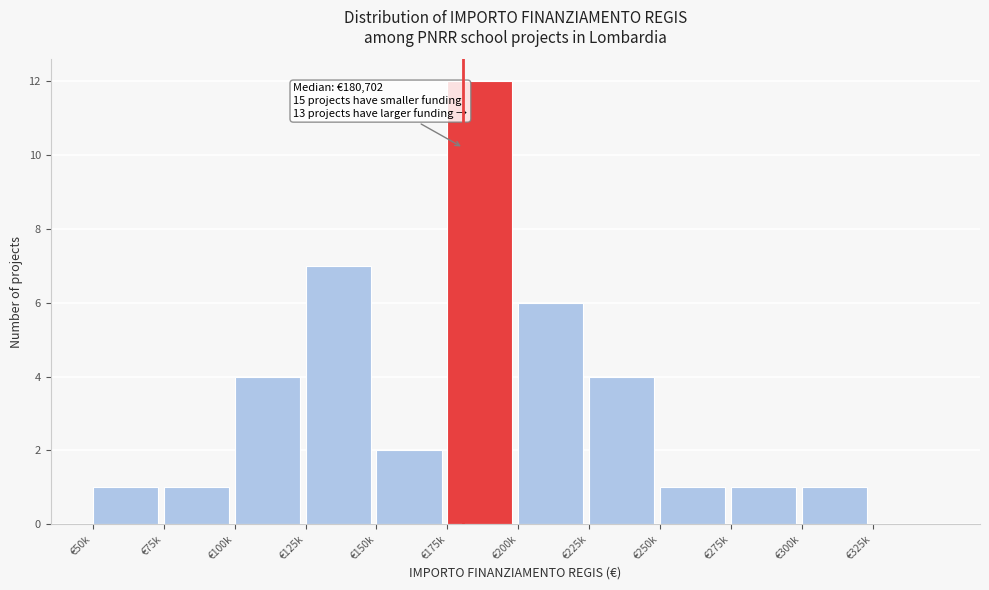

Reading left to right, extract all data points from this chart.

€50k=1	€75k=1	€100k=4	€125k=7	€150k=2	€175k=12	€200k=6	€225k=4	€250k=1	€275k=1	€300k=1	€325k=0